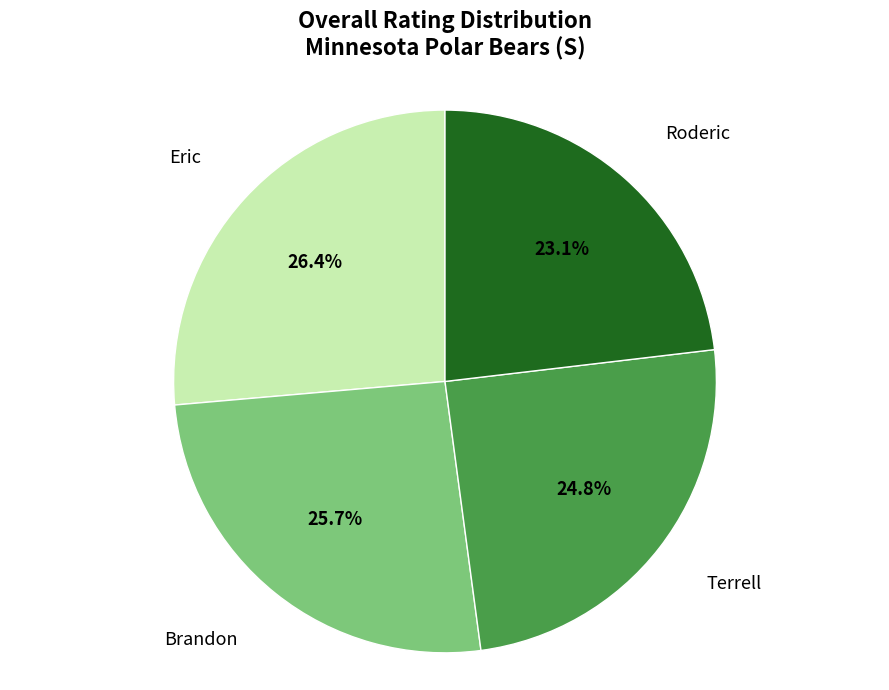

The Roderic slice represents 31% of the pie. True or false?

False